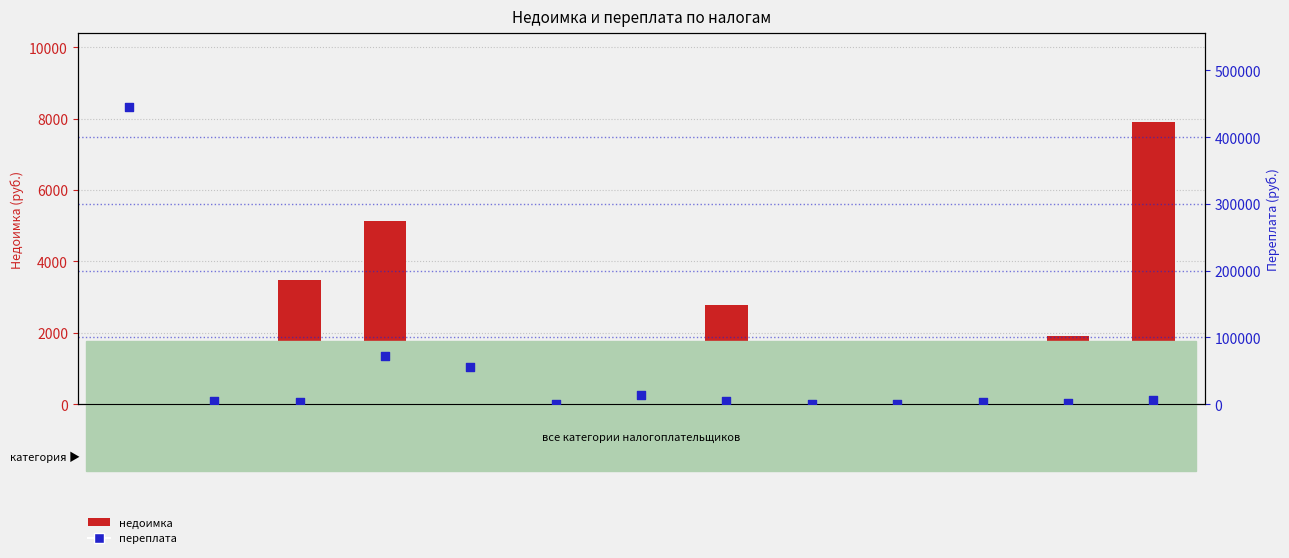

What are all the series names shown in the legend?

недоимка, переплата